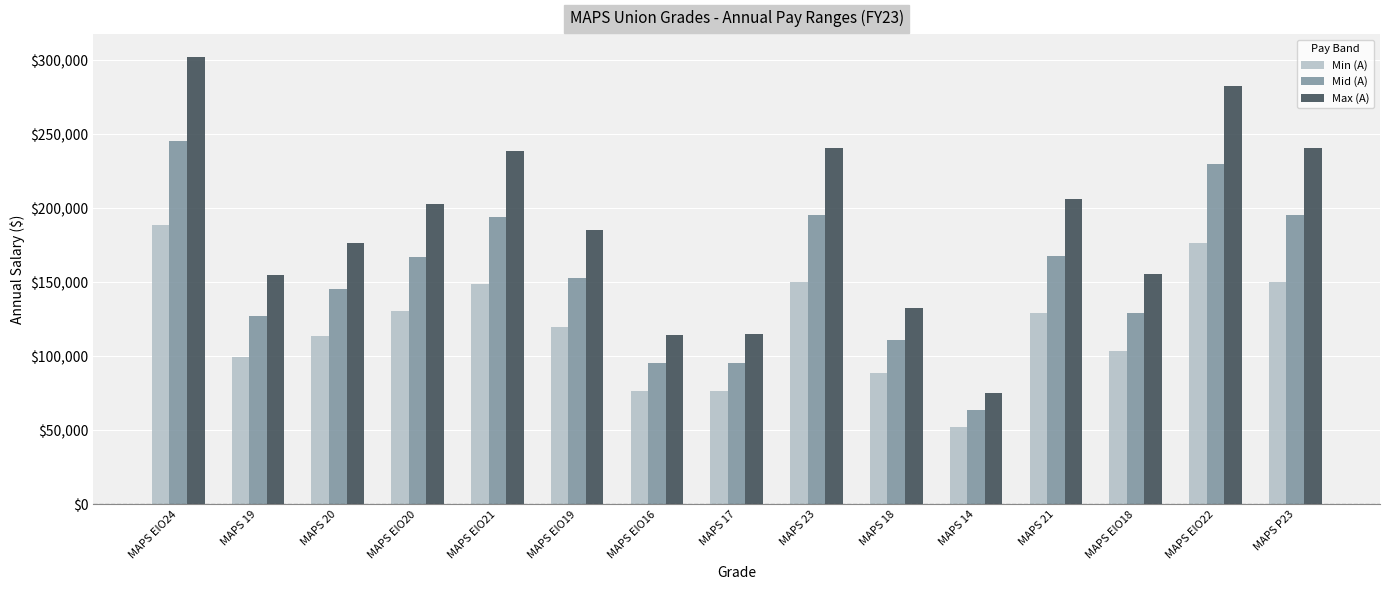

What is the label of the 8th bar from the right?

MAPS 17